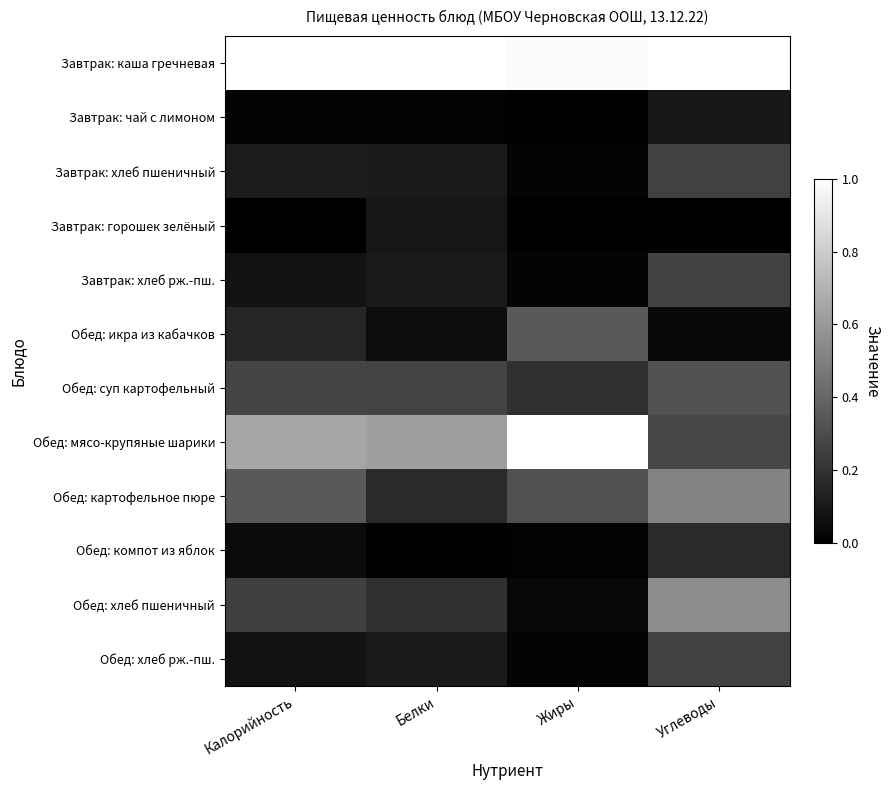

How many categories are shown in the chart?

4